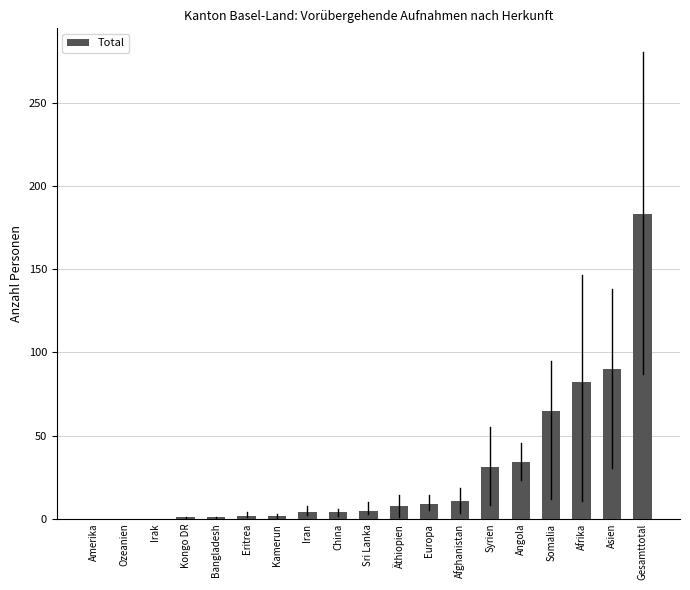

Is it true that the value at Amerika is 0?

True